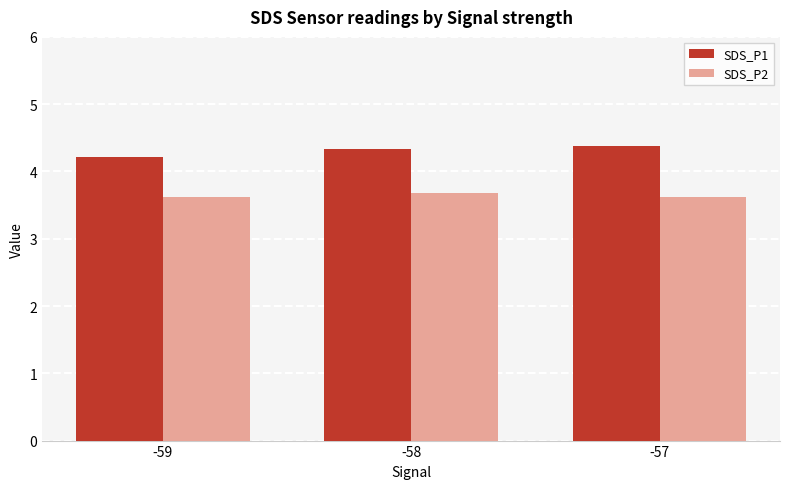

How many groups of bars are there?

3